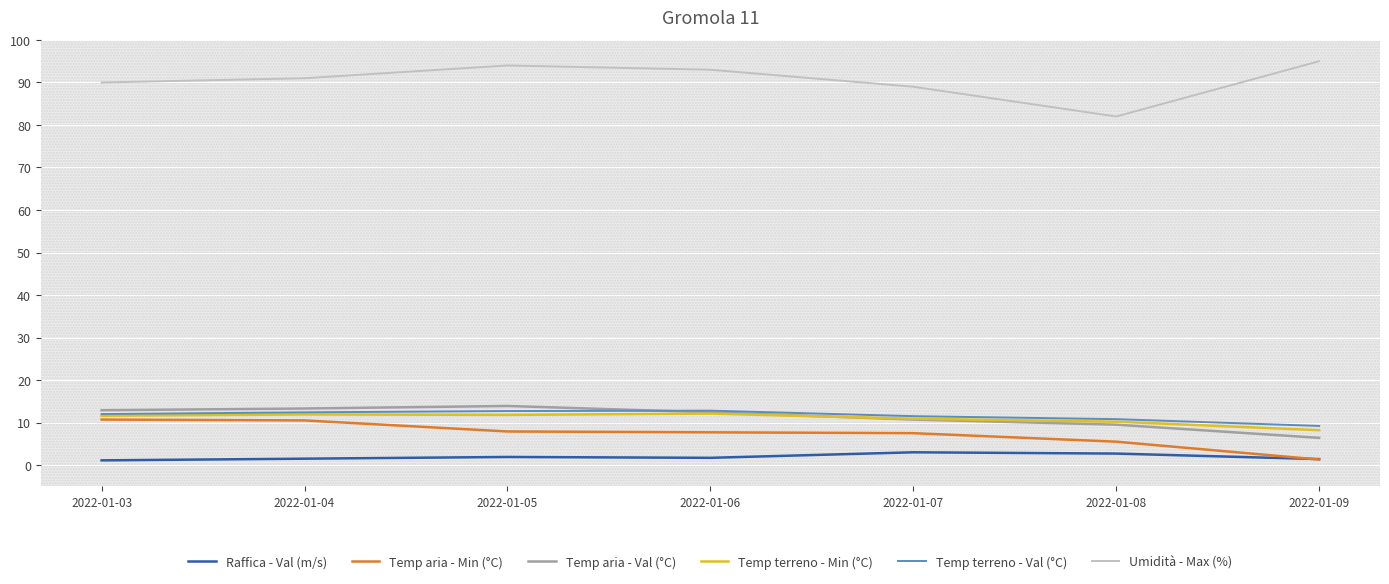

Reading left to right, extract all data points from this chart.

Raffica - Val (m/s): 2022-01-03=1.1	2022-01-04=1.5	2022-01-05=1.9	2022-01-06=1.7	2022-01-07=3.0	2022-01-08=2.7	2022-01-09=1.4
Temp aria - Min (°C): 2022-01-03=10.7	2022-01-04=10.5	2022-01-05=7.9	2022-01-06=7.7	2022-01-07=7.5	2022-01-08=5.5	2022-01-09=1.3
Temp aria - Val (°C): 2022-01-03=12.9	2022-01-04=13.3	2022-01-05=13.9	2022-01-06=12.4	2022-01-07=10.7	2022-01-08=9.5	2022-01-09=6.4
Temp terreno - Min (°C): 2022-01-03=11.6	2022-01-04=11.9	2022-01-05=11.8	2022-01-06=12.1	2022-01-07=10.9	2022-01-08=10.2	2022-01-09=8.2
Temp terreno - Val (°C): 2022-01-03=12.0	2022-01-04=12.4	2022-01-05=12.7	2022-01-06=12.8	2022-01-07=11.5	2022-01-08=10.8	2022-01-09=9.2
Umidità - Max (%): 2022-01-03=90.0	2022-01-04=91.0	2022-01-05=94.0	2022-01-06=93.0	2022-01-07=89.0	2022-01-08=82.0	2022-01-09=95.0